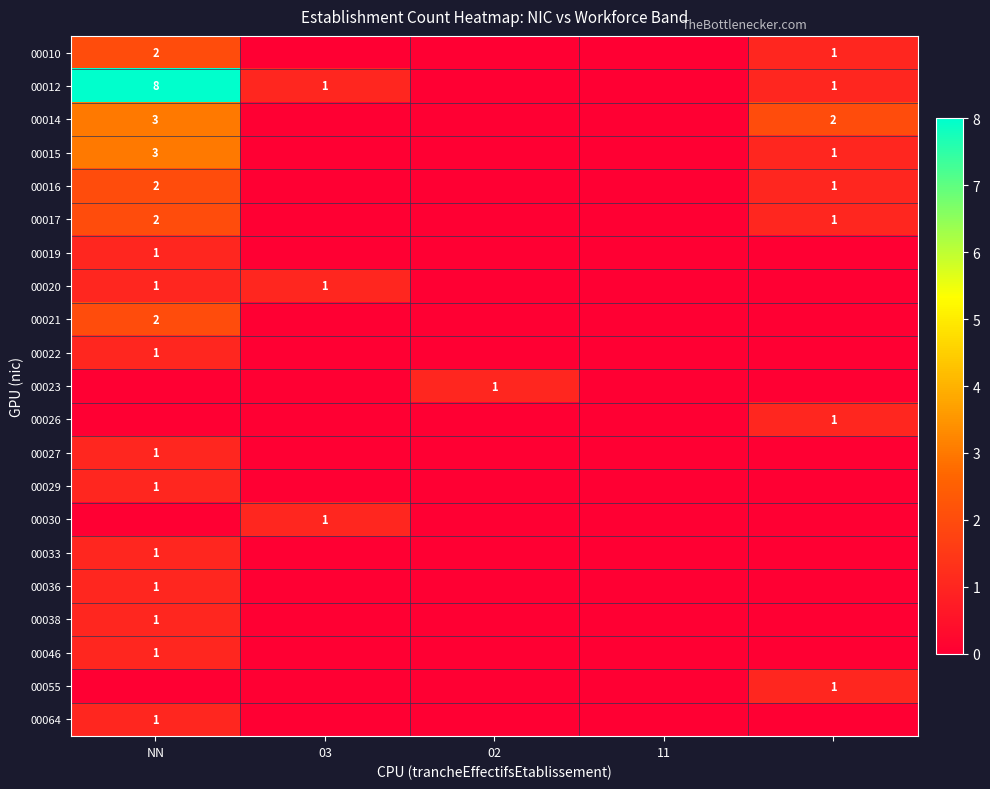

Is it true that 00023 equals 1 at 02?

True